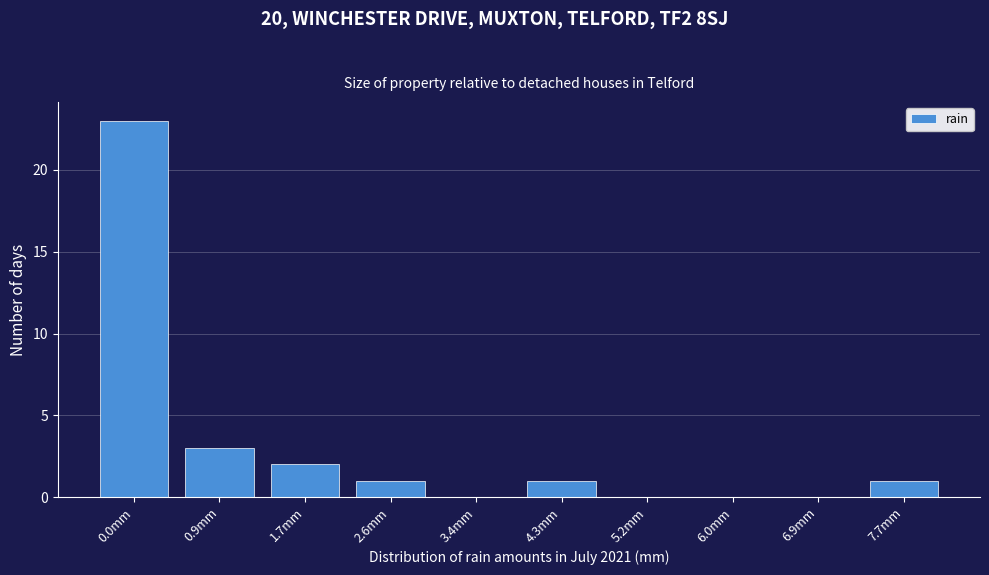

Reading right to left, list all the values displayed in this chart.

7.7mm=1	6.9mm=0	6.0mm=0	5.2mm=0	4.3mm=1	3.4mm=0	2.6mm=1	1.7mm=2	0.9mm=3	0.0mm=23